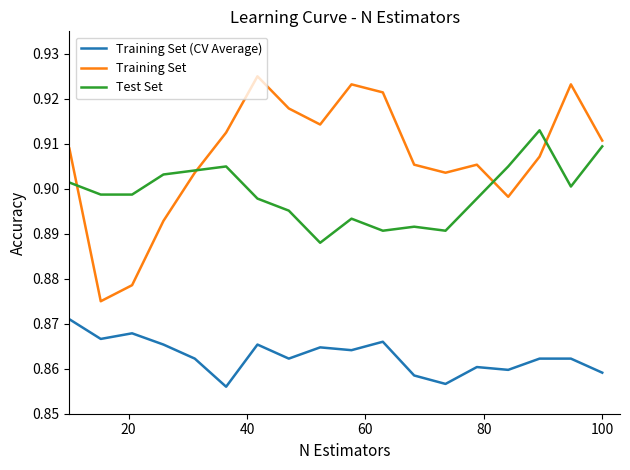

Which series has the largest total across all categories?

Training Set